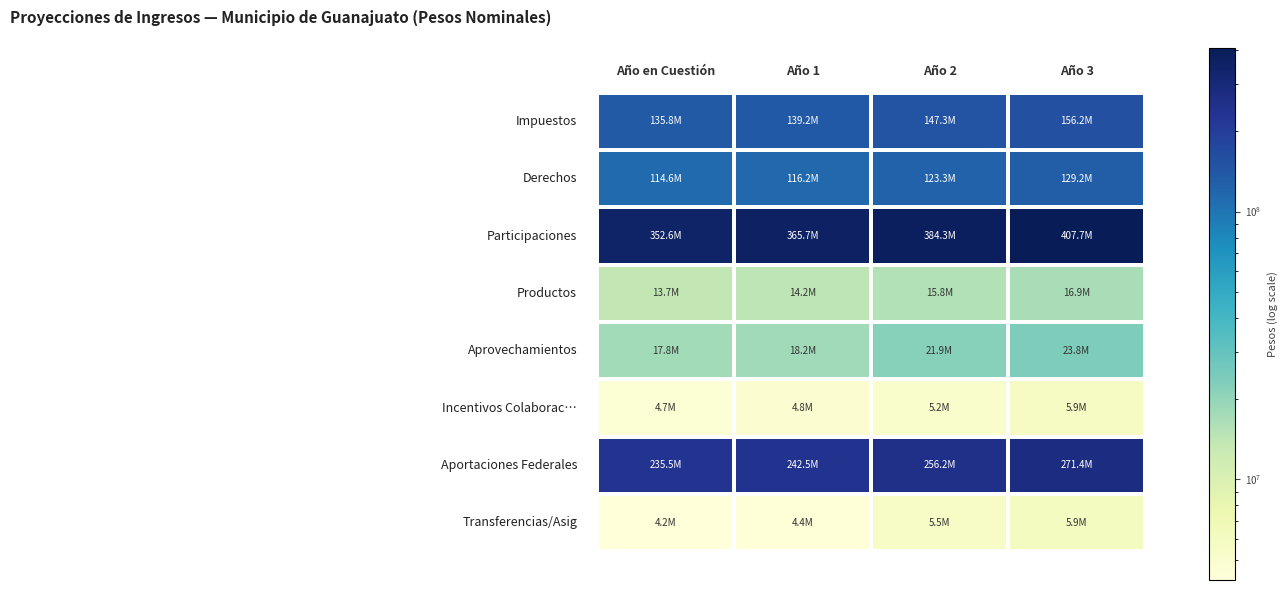

Which category has the highest value across all series?

Año 3